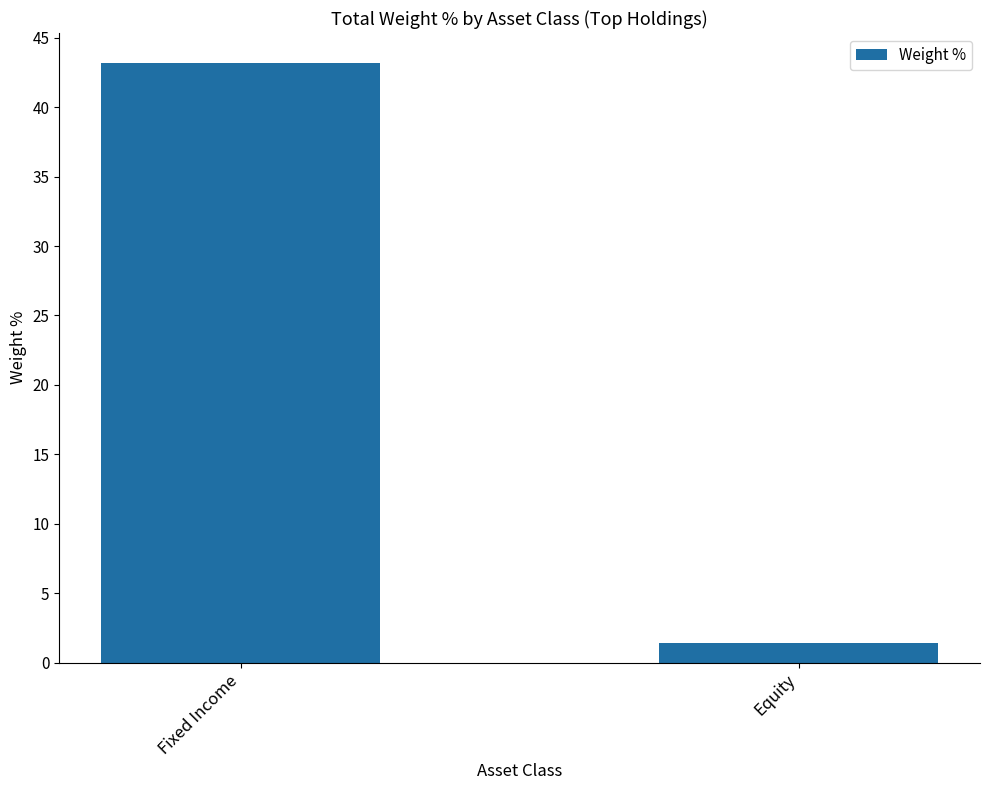

Rank the categories by value from highest to lowest.

Fixed Income, Equity